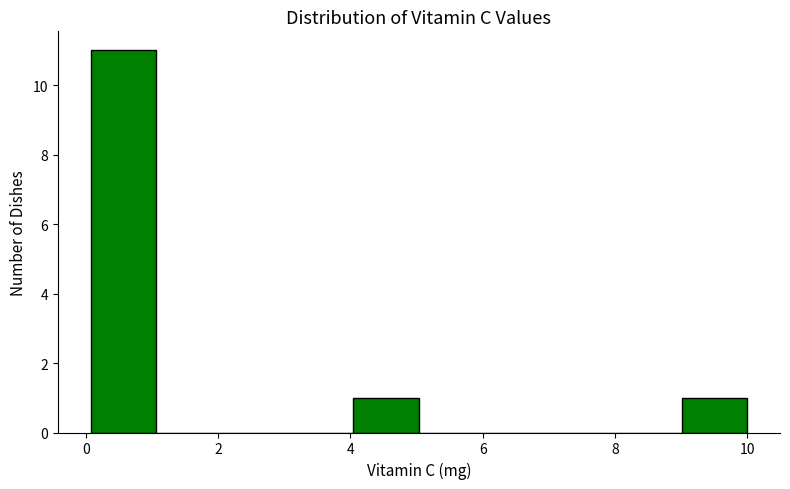

What is the height of the bar covering 9 to 10 on the x-axis? Neither the bar edges nor the heights are printed on the chart, so give them approximately, as read against the axes.

1